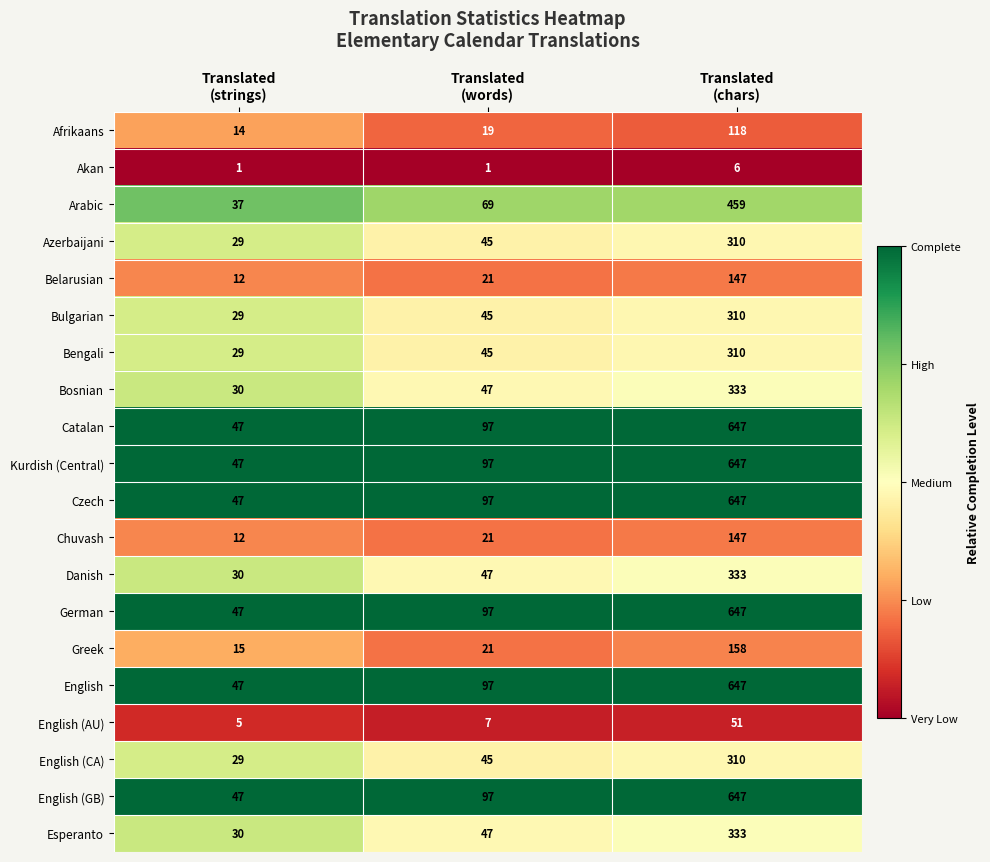

What is the difference between the maximum and minimum values in the Afrikaans series?

104